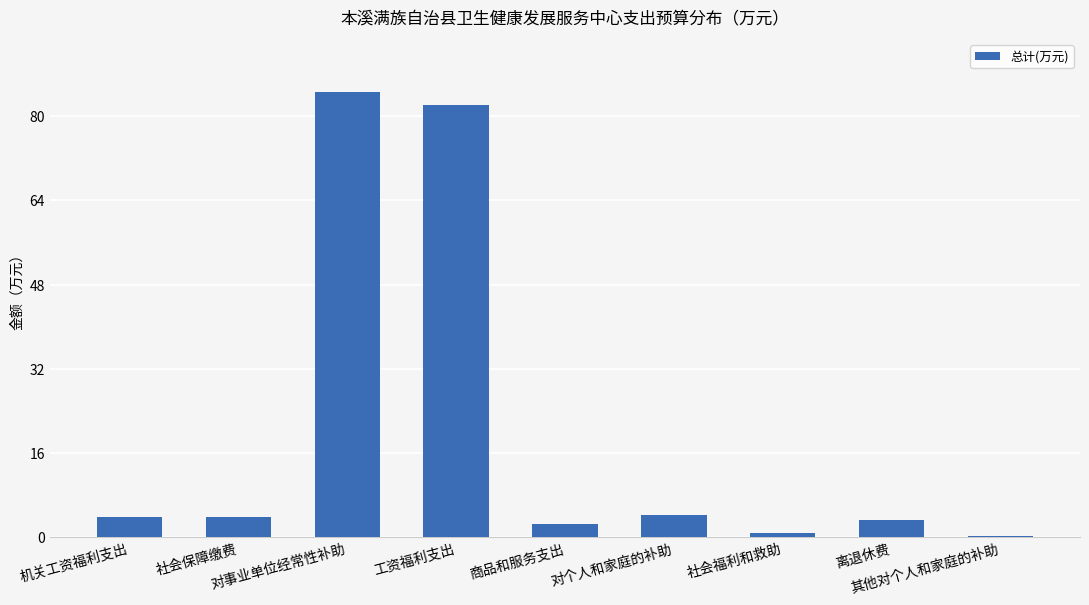

Which label corresponds to the largest value in the chart?

对事业单位经常性补助